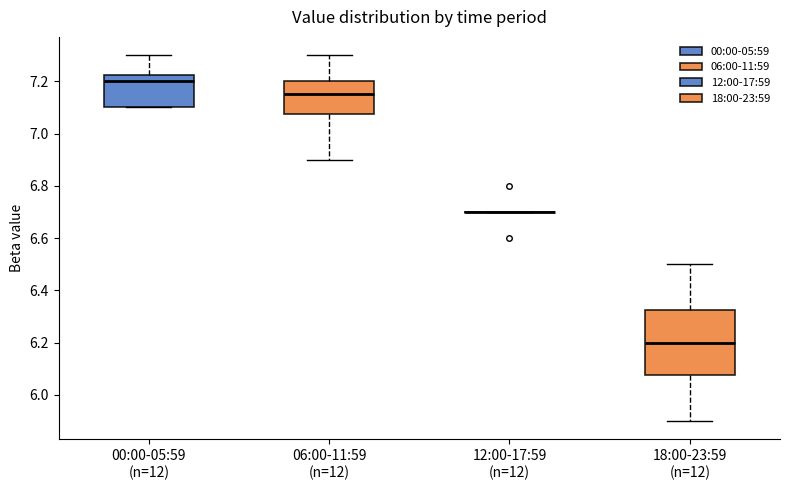

Reading left to right, read every box against the y-axis: the position of its median line, the range the box covers, and the ends of its whiskers. The values are not printed on the chart, so give them approximately, as read against the axis.

00:00-05:59 (n=12): median 7.20, box 7.10 to 7.22, whiskers 7.10 to 7.30
06:00-11:59 (n=12): median 7.16, box 7.08 to 7.20, whiskers 6.90 to 7.30
12:00-17:59 (n=12): box collapsed to a line at 6.70, whiskers 6.70 to 6.70
18:00-23:59 (n=12): median 6.20, box 6.08 to 6.32, whiskers 5.90 to 6.50